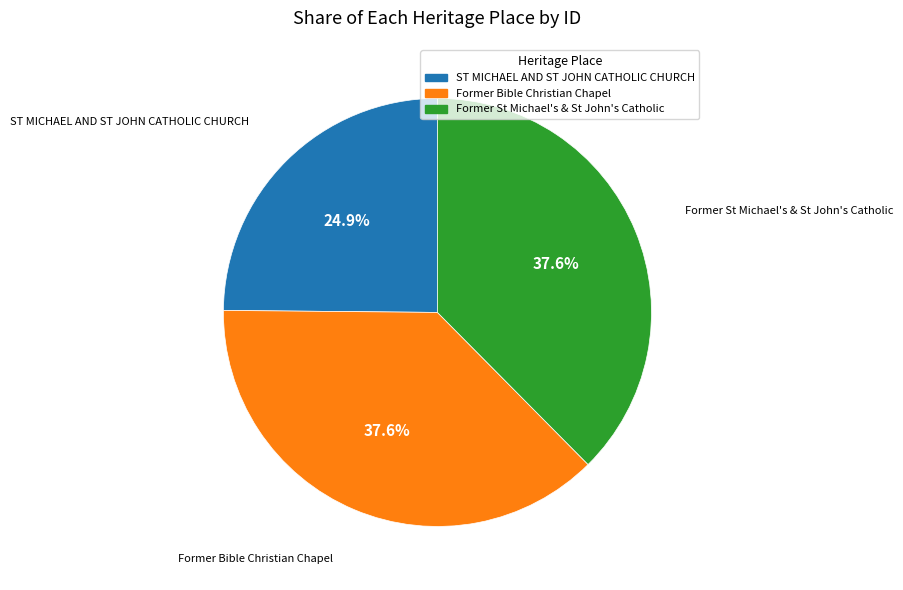

What percentage is NOT represented by Former Bible Christian Chapel?

62.4%